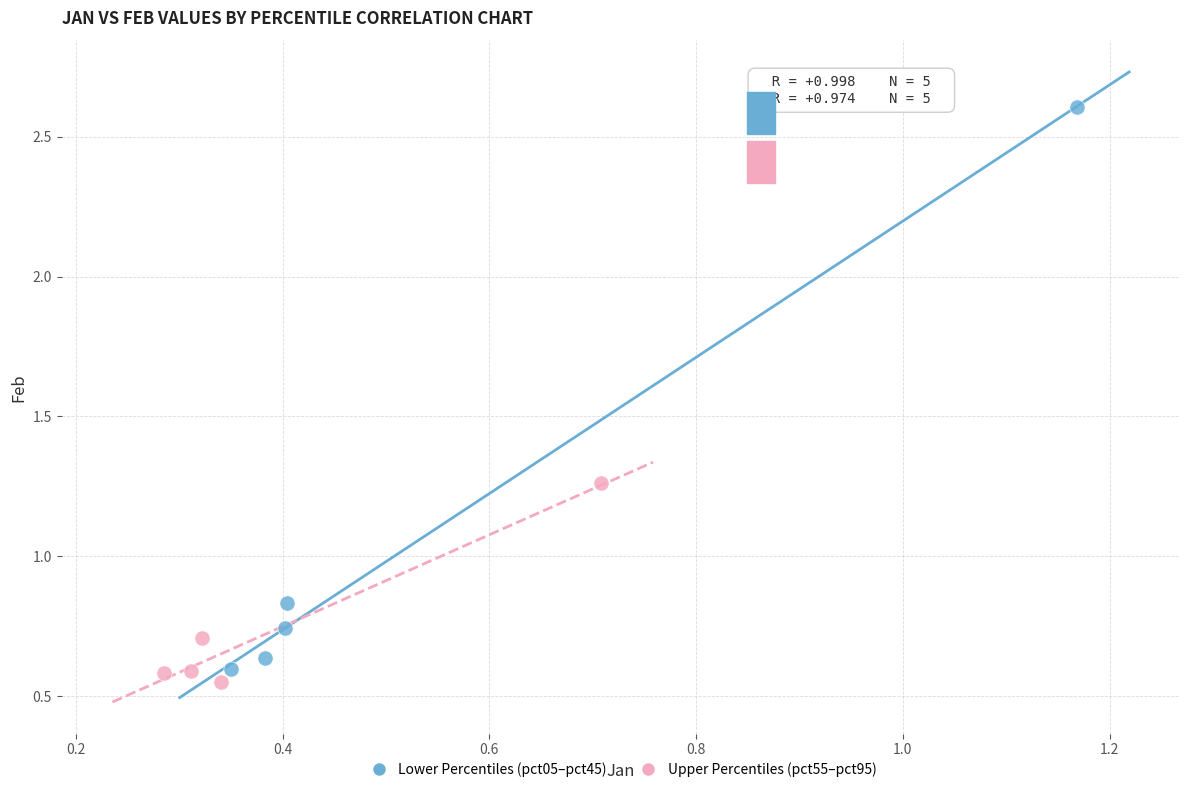

Which series contains the highest Y value?

Lower Percentiles (pct05–pct45)